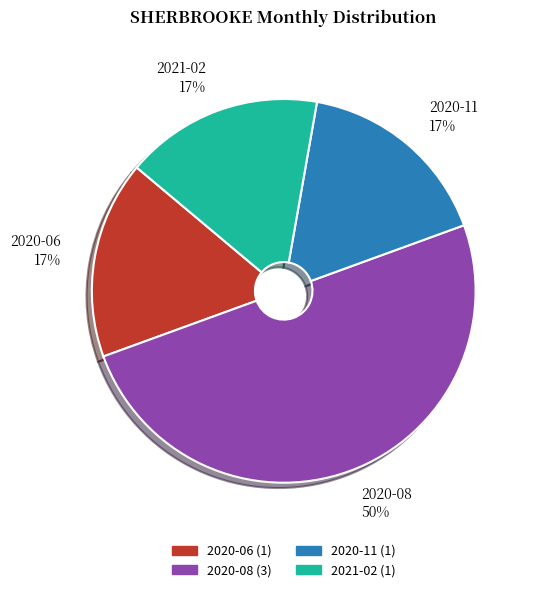

To the nearest percent, what percentage of the pie is 2020-06?

17%